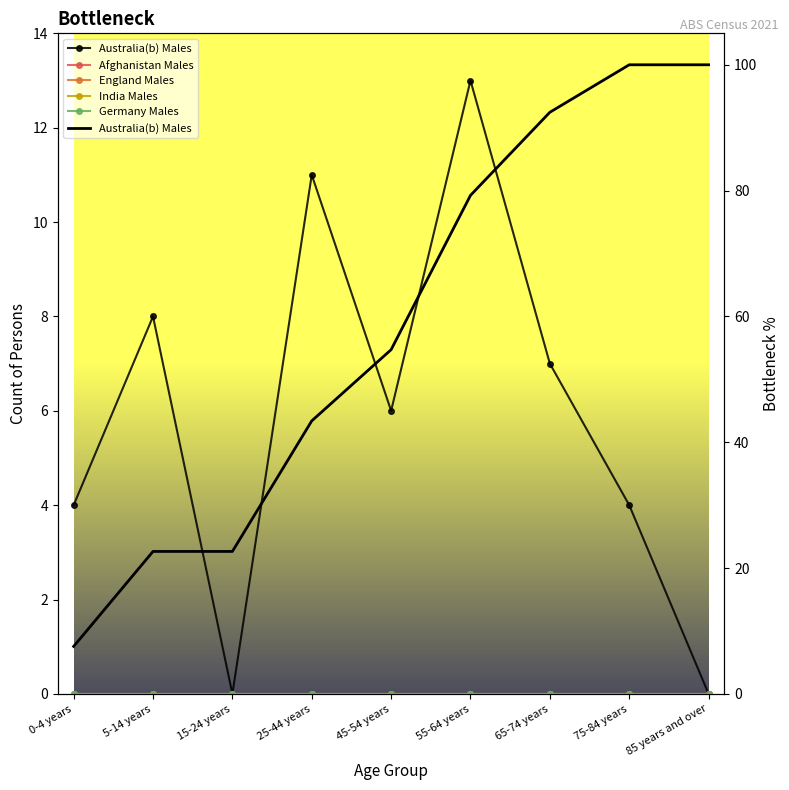

What is the difference between the highest and lowest values at 65-74 years?

92.5